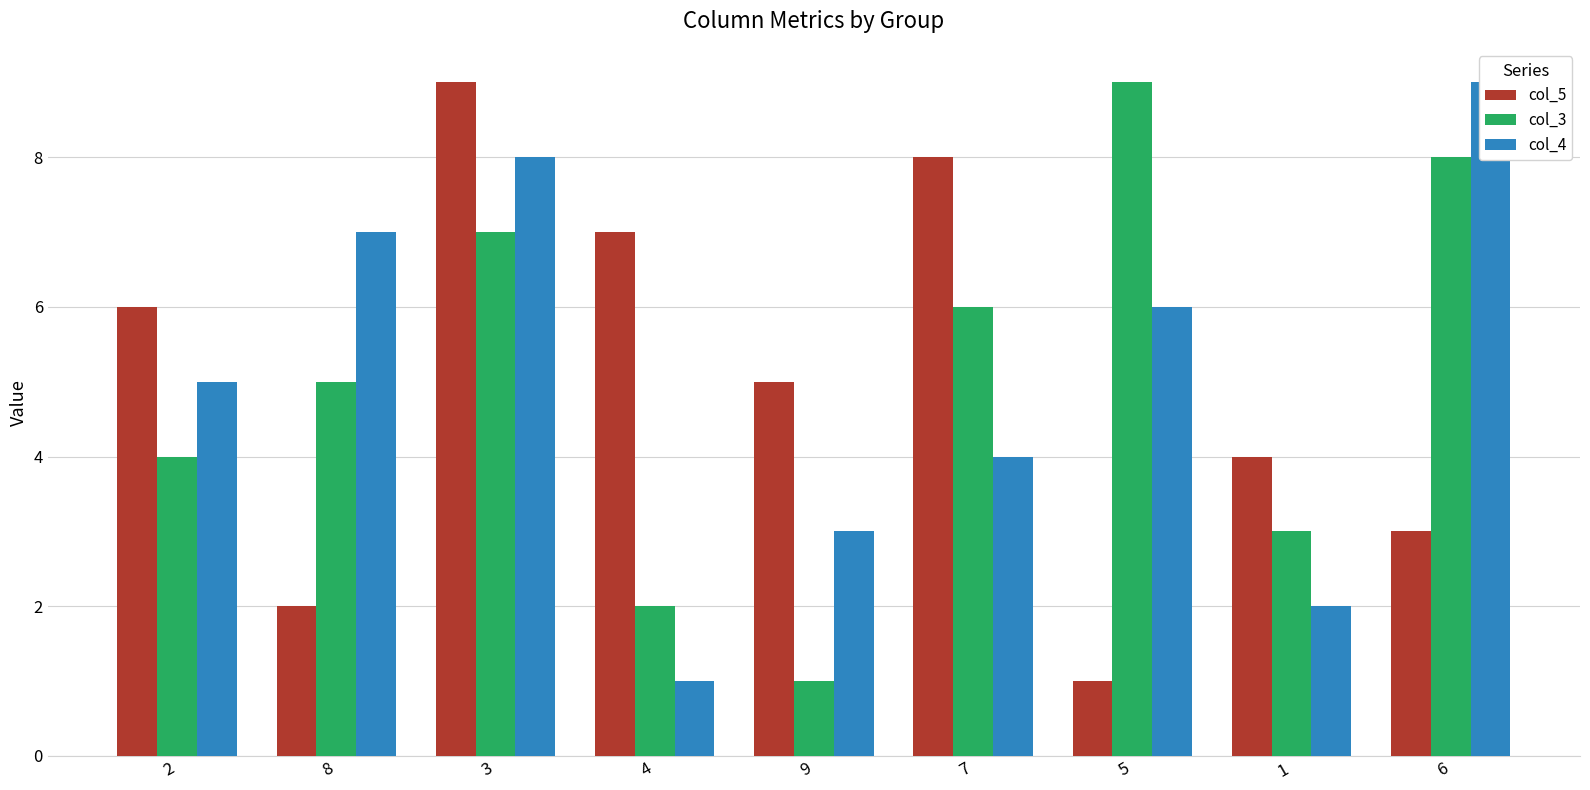

What are all the series names shown in the legend?

col_5, col_3, col_4